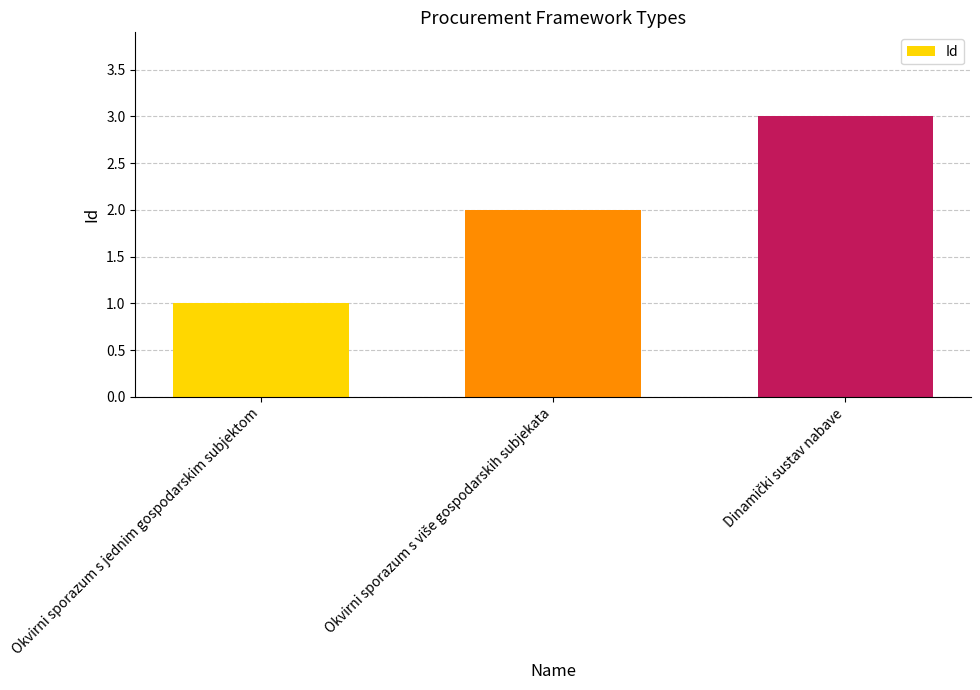

What is the average value?

2